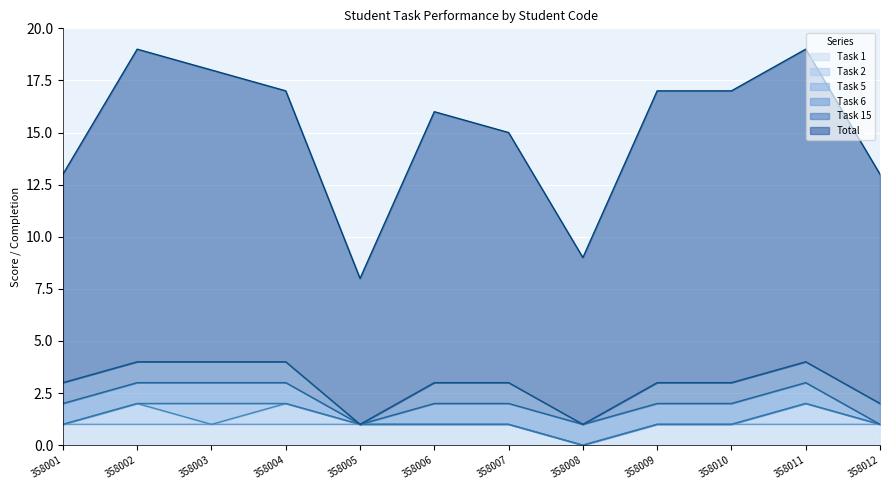

How many Task 2 values are between 0 and 1?

12